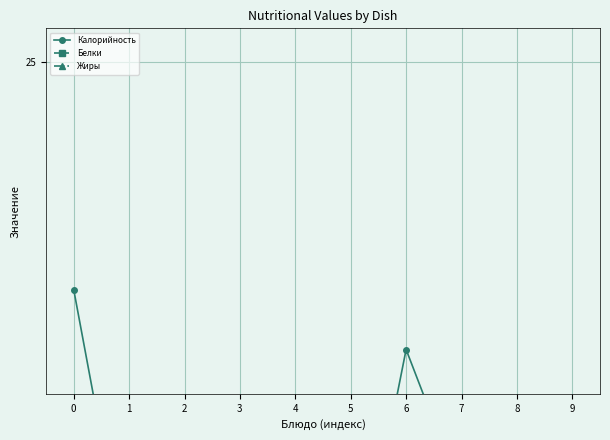

Which category has the lowest value in the Жиры series?

2